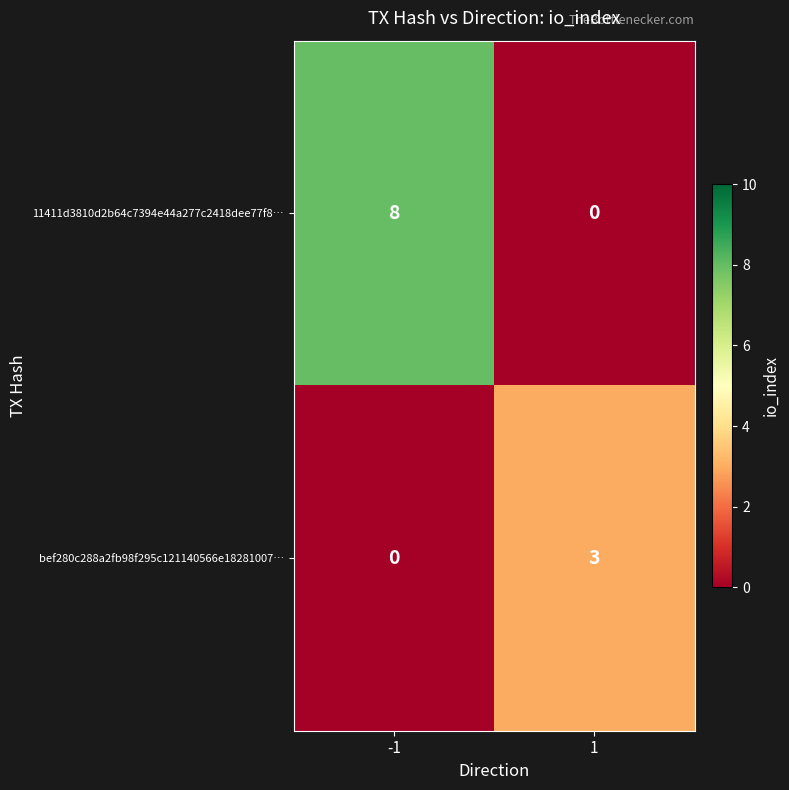

At which category is the sum across all series the highest?

-1